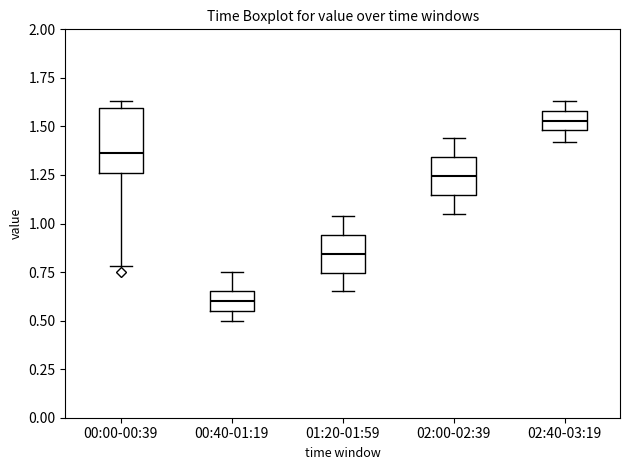

Reading left to right, transcribe this box plot: for each box, give where its median line is, the range the box spans, and where its two whiskers end, as read against the y-axis. The values are not printed on the chart, so give them approximately, as read against the axis.

00:00-00:39: median 1.35, box 1.25 to 1.60, whiskers 0.80 to 1.65
00:40-01:19: median 0.60, box 0.55 to 0.65, whiskers 0.50 to 0.75
01:20-01:59: median 0.85, box 0.75 to 0.95, whiskers 0.65 to 1.05
02:00-02:39: median 1.25, box 1.15 to 1.35, whiskers 1.05 to 1.45
02:40-03:19: median 1.55, box 1.50 to 1.60, whiskers 1.40 to 1.65